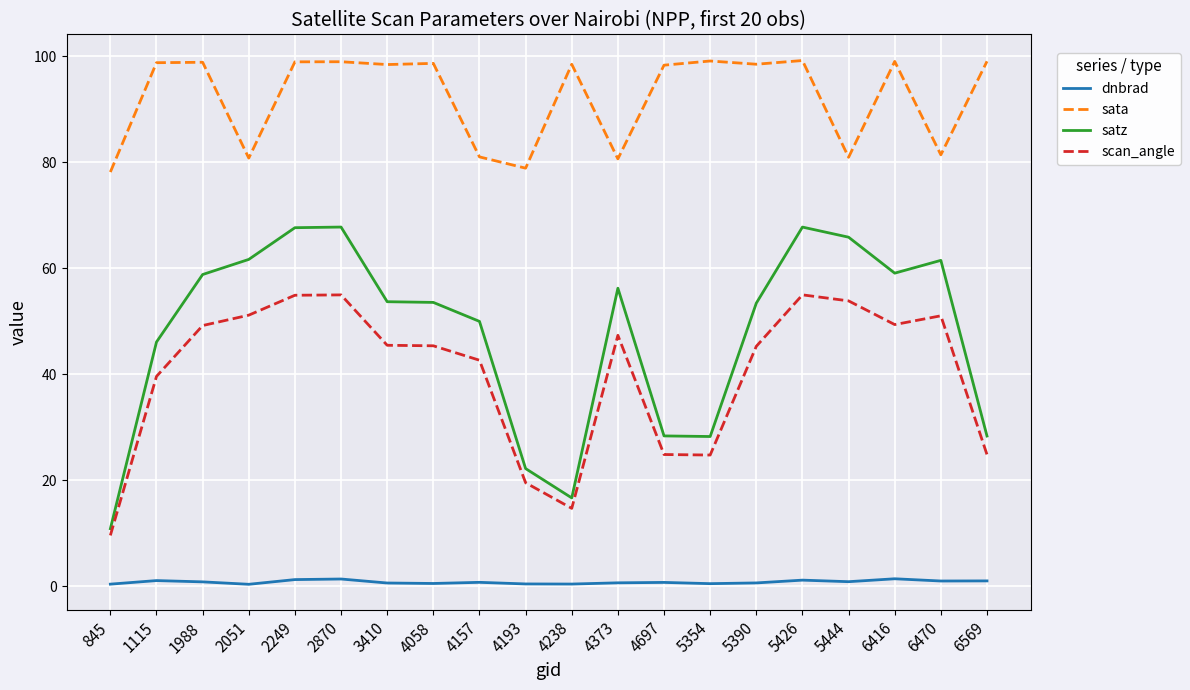

Which series has the largest range (max minus min)?

satz